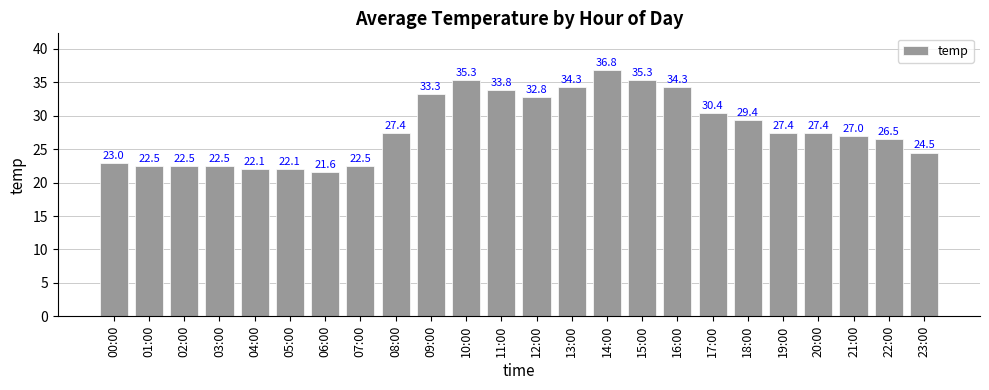

Reading left to right, what are all the values shown in this chart?

23.0	22.5	22.5	22.5	22.1	22.1	21.6	22.5	27.4	33.3	35.3	33.8	32.8	34.3	36.8	35.3	34.3	30.4	29.4	27.4	27.4	27.0	26.5	24.5